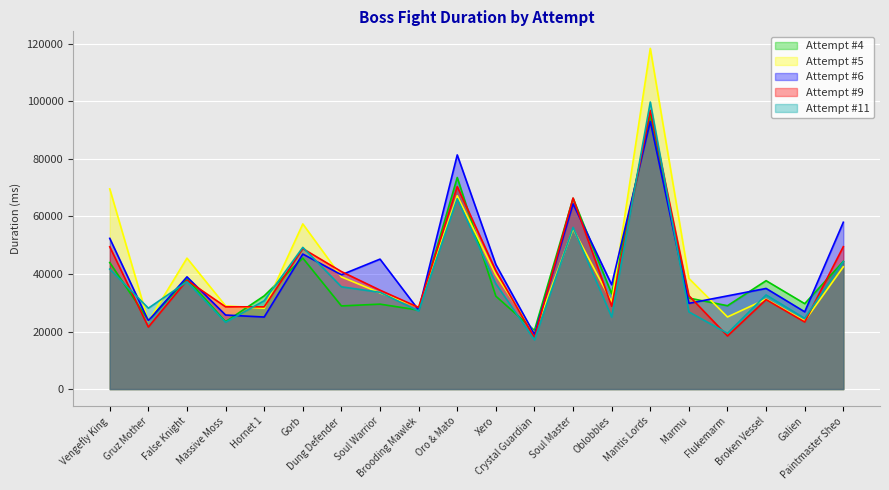

At which label is Attempt #11 closest to 58425?

Soul Master